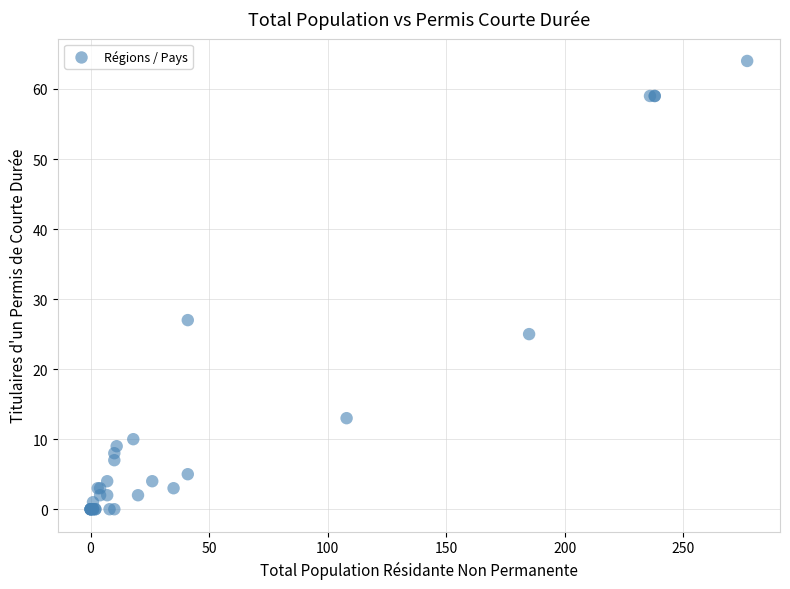

What Y value in the scatter plot is closest to 32?

27